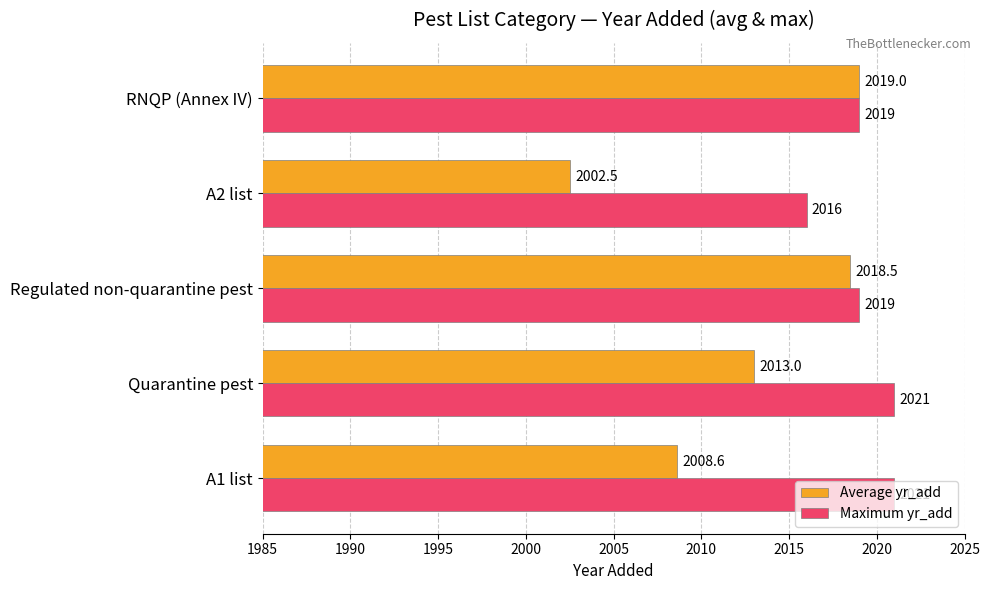

What is the sum of all Maximum yr_add values?

10096.0